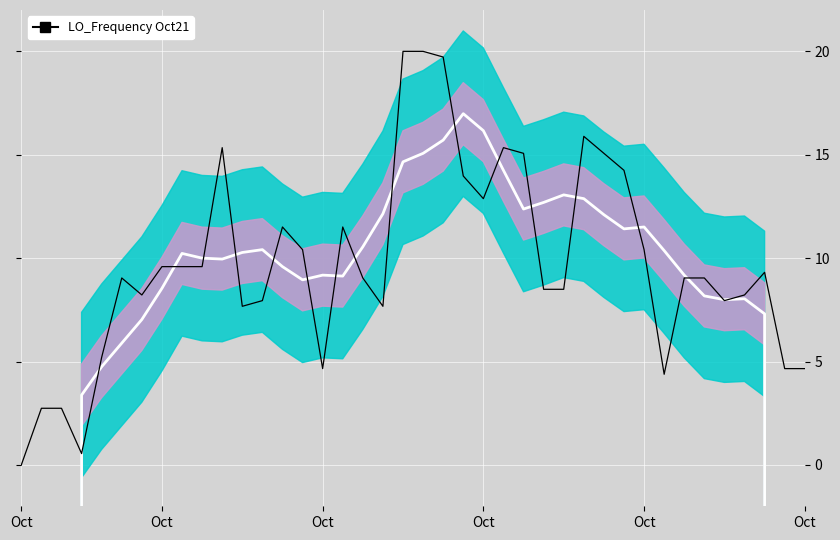

Reading left to right, transcribe all the data shown in this chart.

Smooth: -391845197.6	-261230131.4	-130615064.3	3.4	4.7	5.9	7.0	8.5	10.2	10.0	10.0	10.3	10.4	9.6	8.9	9.2	9.1	10.5	12.1	14.7	15.1	15.7	17.0	16.2	14.2	12.4	12.7	13.1	12.9	12.1	11.4	11.5	10.4	9.2	8.2	8.0	8.0	7.3	-130615060.4	-261230127.9
LO_Frequency: 0.0	2.7	2.7	0.5	5.2	9.0	8.2	9.6	9.6	9.6	15.3	7.7	7.9	11.5	10.4	4.7	11.5	9.0	7.7	20.0	20.0	19.7	14.0	12.9	15.3	15.1	8.5	8.5	15.9	15.1	14.2	10.4	4.4	9.0	9.0	7.9	8.2	9.3	4.7	4.7